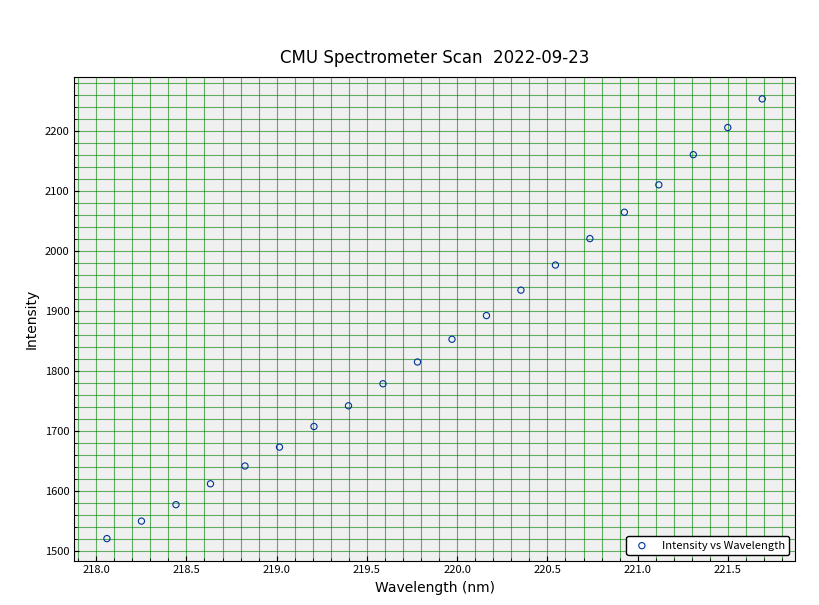

What is the range of Y values (max minus min)?

732.1